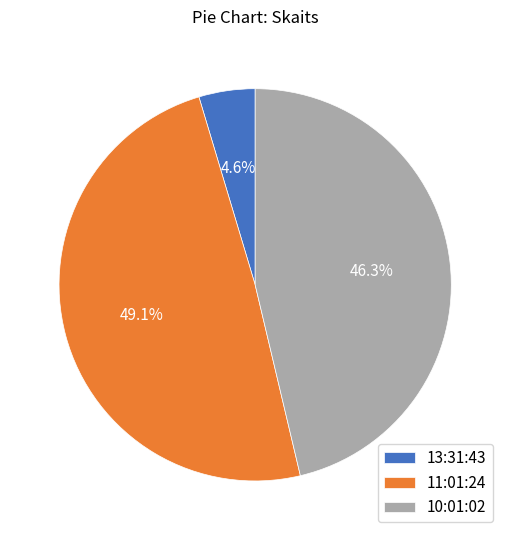

Approximately how many times larger is the value at 10:01:02 compared to 11:01:24?

0.9